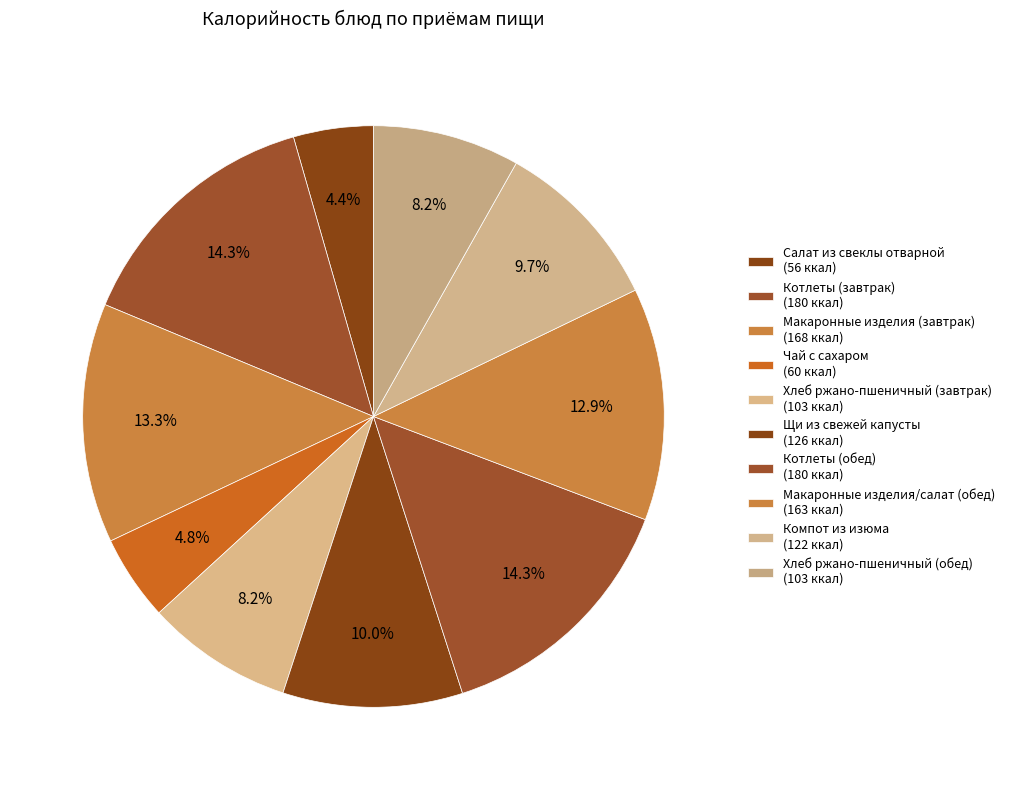

To the nearest percent, what is the average slice percentage?

10%